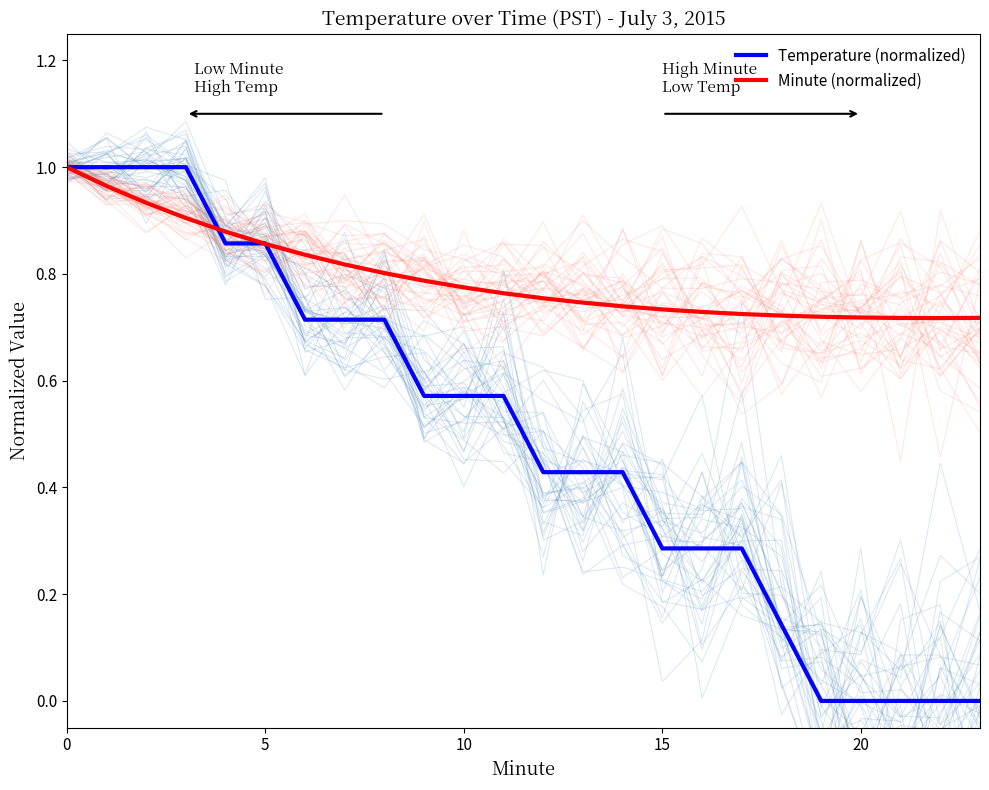

How many times do Minute (normalized) and Temperature (normalized) cross each other?

3